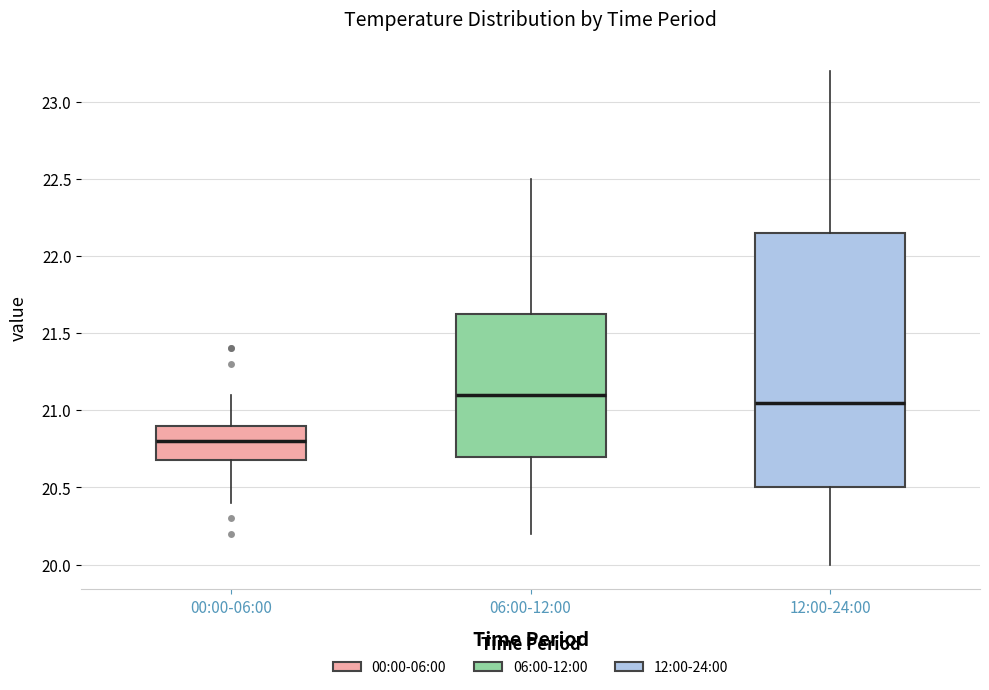

Where is the upper edge of the box for 12:00-24:00 on the y-axis? The values are not printed on the chart, so give them approximately, as read against the axis.

22.15